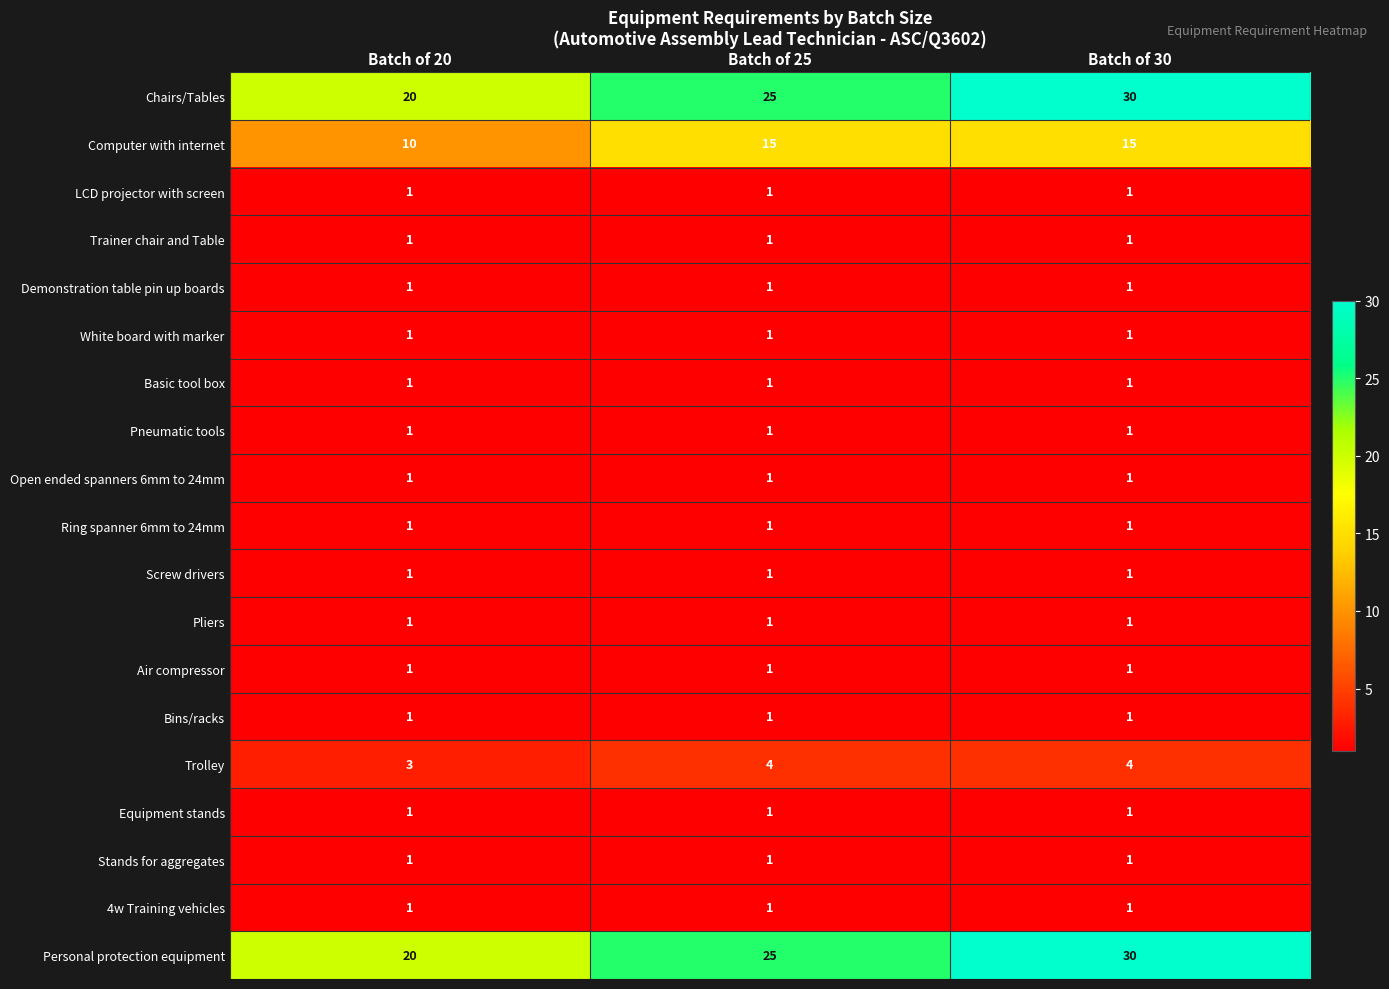

Which category has the highest value across all series?

Batch of 30